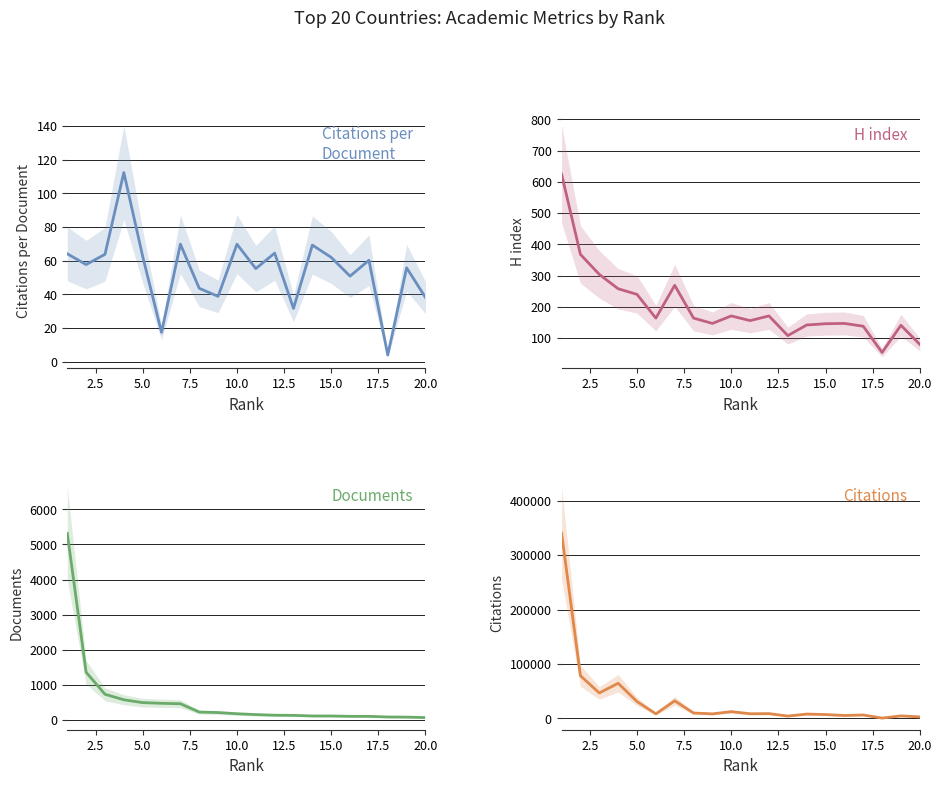

What is the maximum value for Citations?

340558